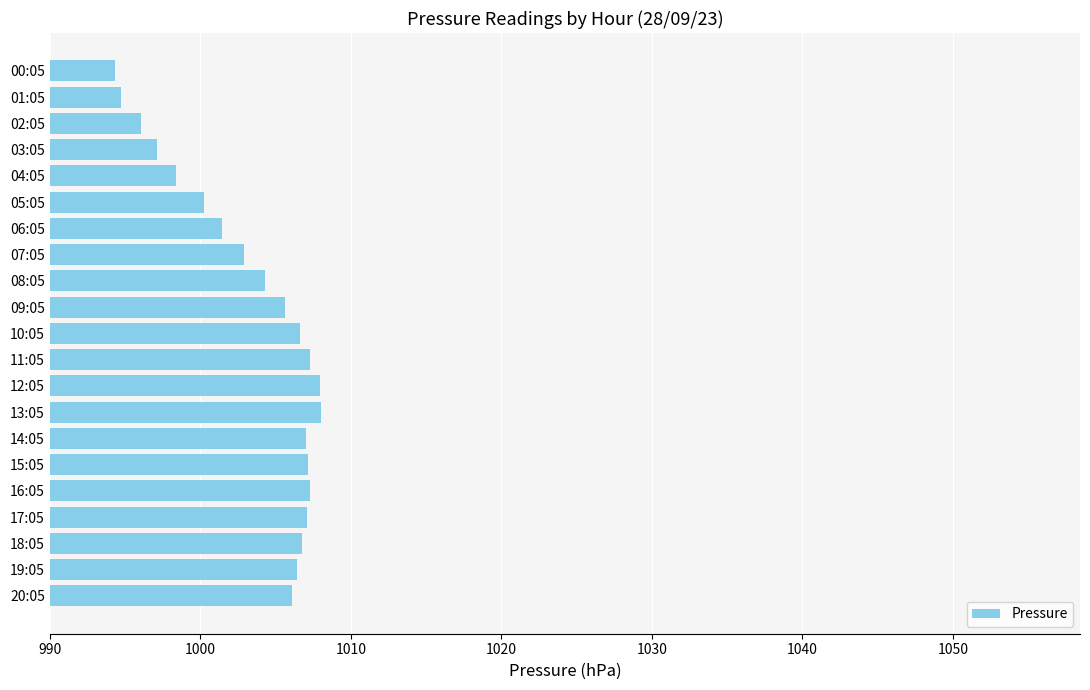

What is the greatest value displayed?

1008.0